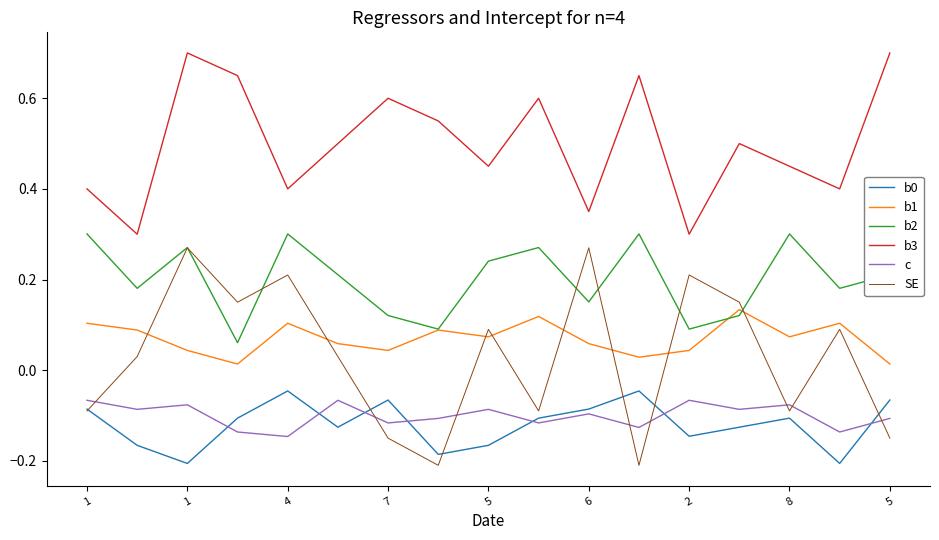

Which series has the largest range (max minus min)?

SE